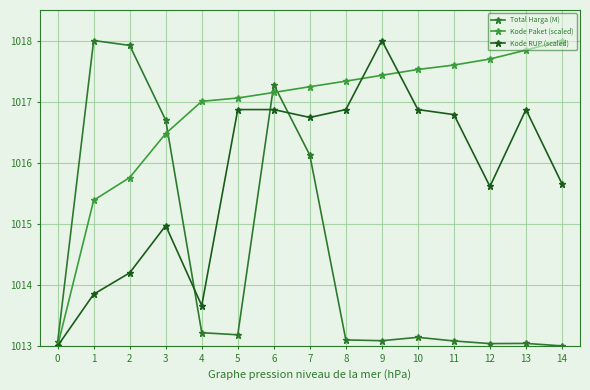

Which category has the highest value in the Kode Paket (scaled) series?

14